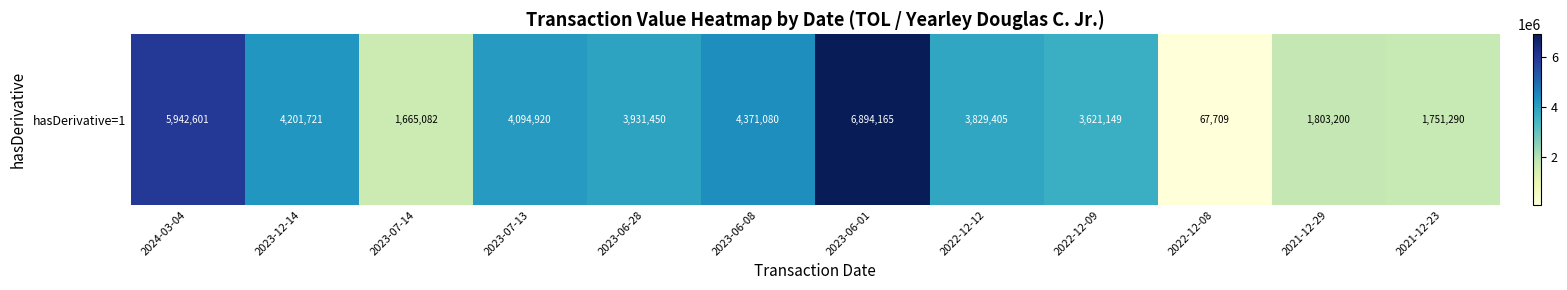

What is the difference between the maximum and minimum values?

6826456